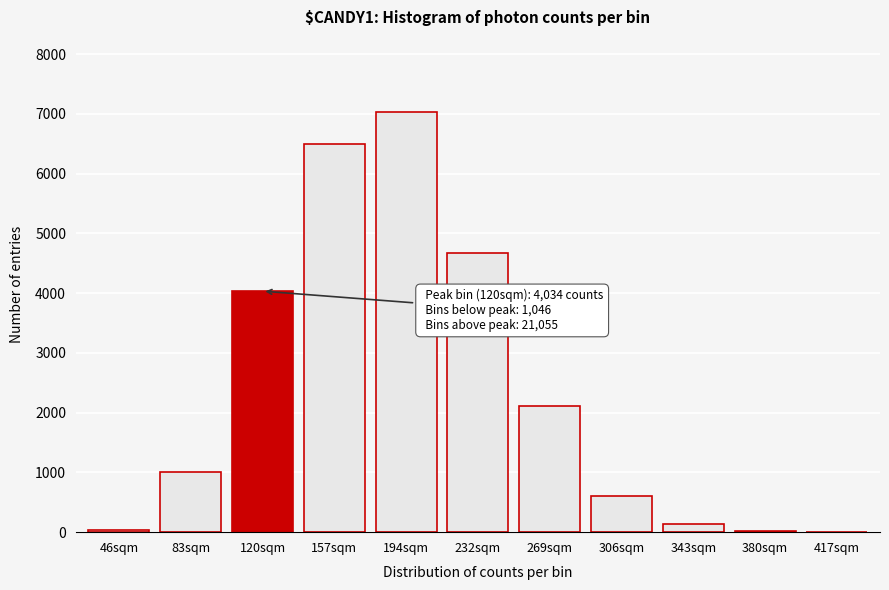

Which category has the highest value across all series?

194sqm